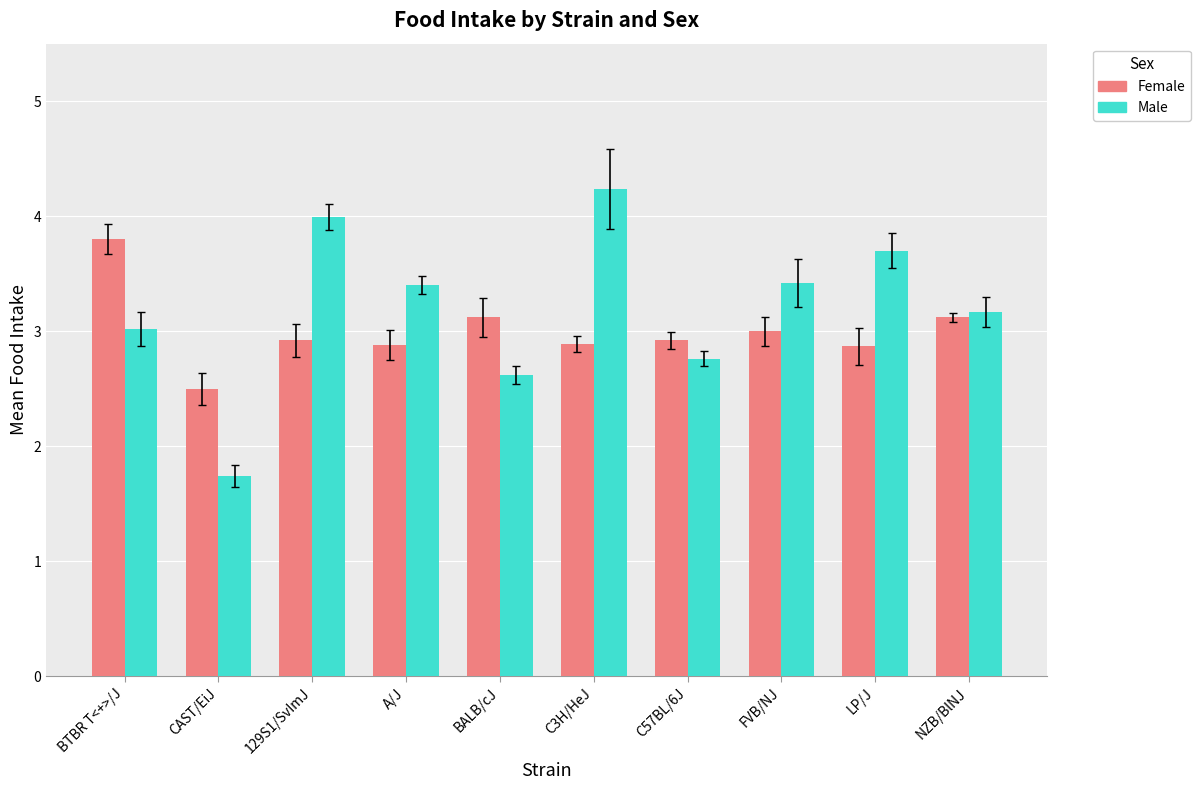

What is the difference between the second highest and second lowest values in the Male series?

1.4